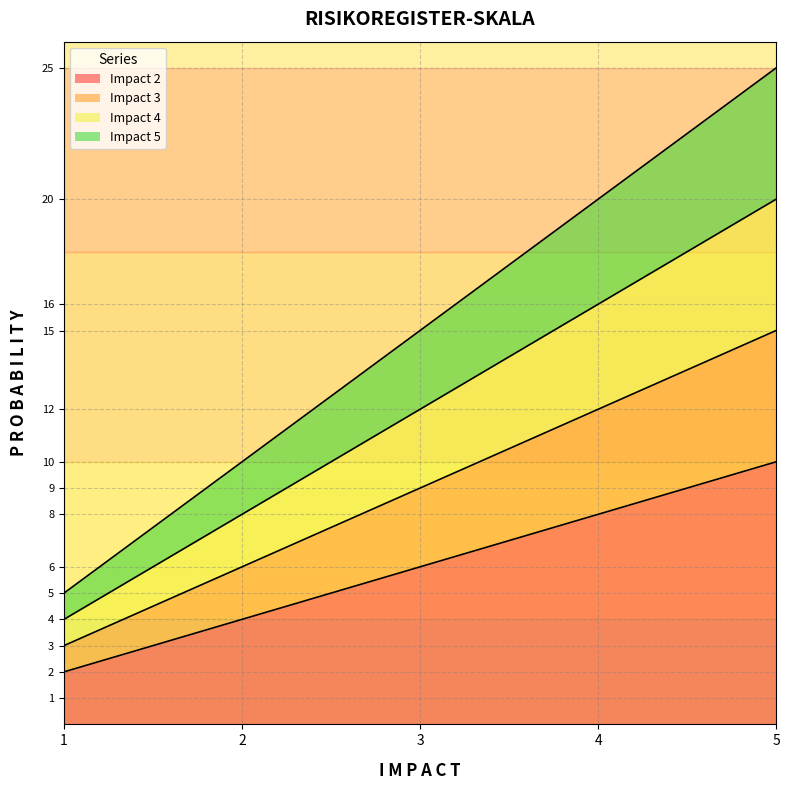

True or false: Impact 5 and Impact 2 intersect in this chart.

False